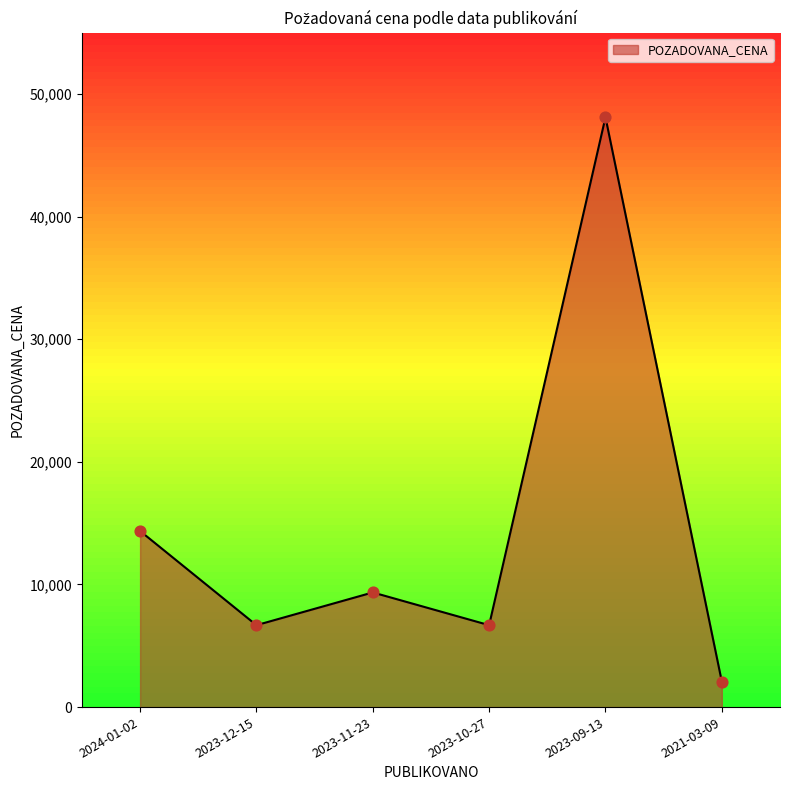

What is the change in value from 2024-01-02 to 2021-03-09?

-12290